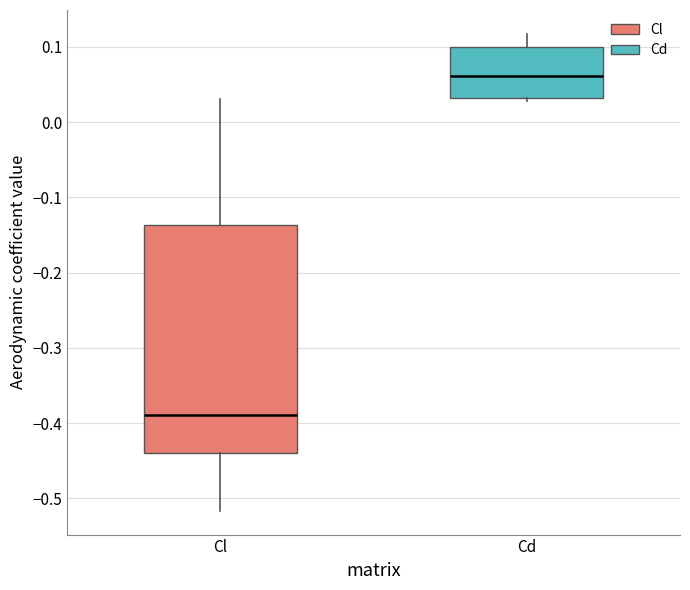

Which box has the highest median line?

Cd